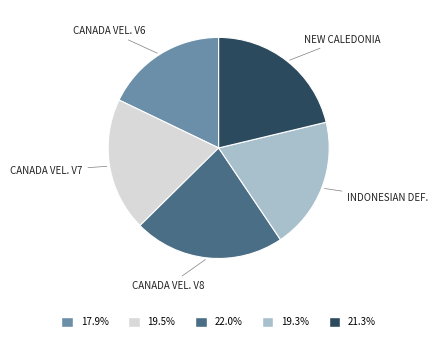

Approximately how many times larger is the value at 17.9% compared to 19.5%?

0.9